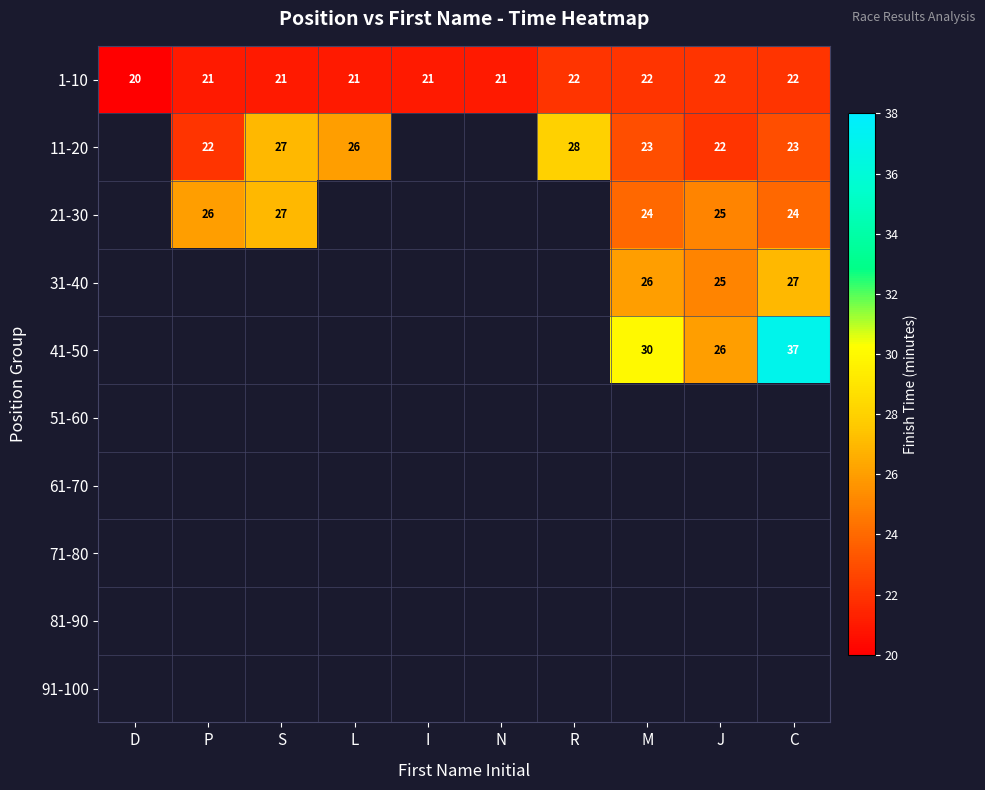

The 11-20 series shows 5.2 at L. True or false?

False